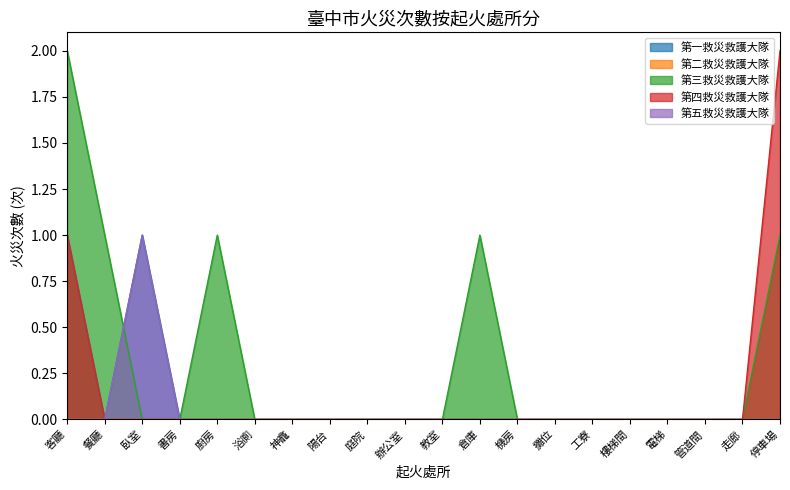

Count the number of categories in the chart.

20